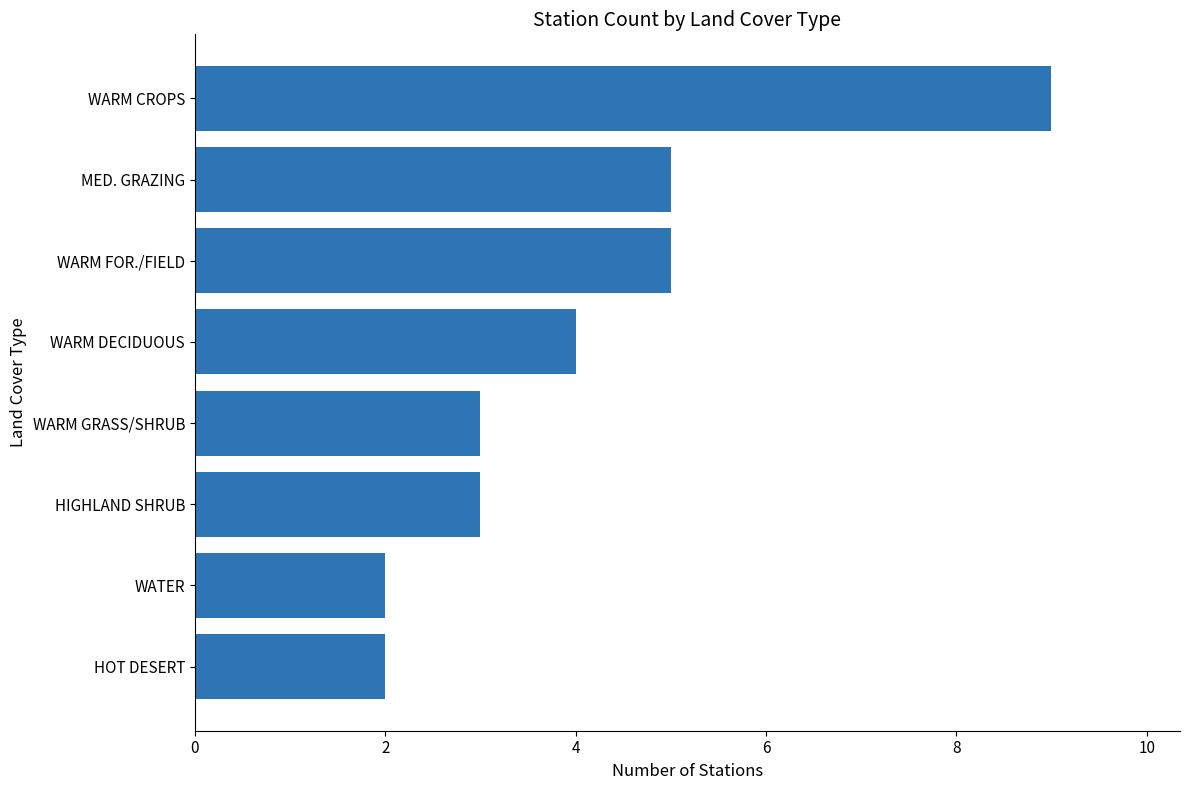

Which category has the highest value across all series?

WARM CROPS